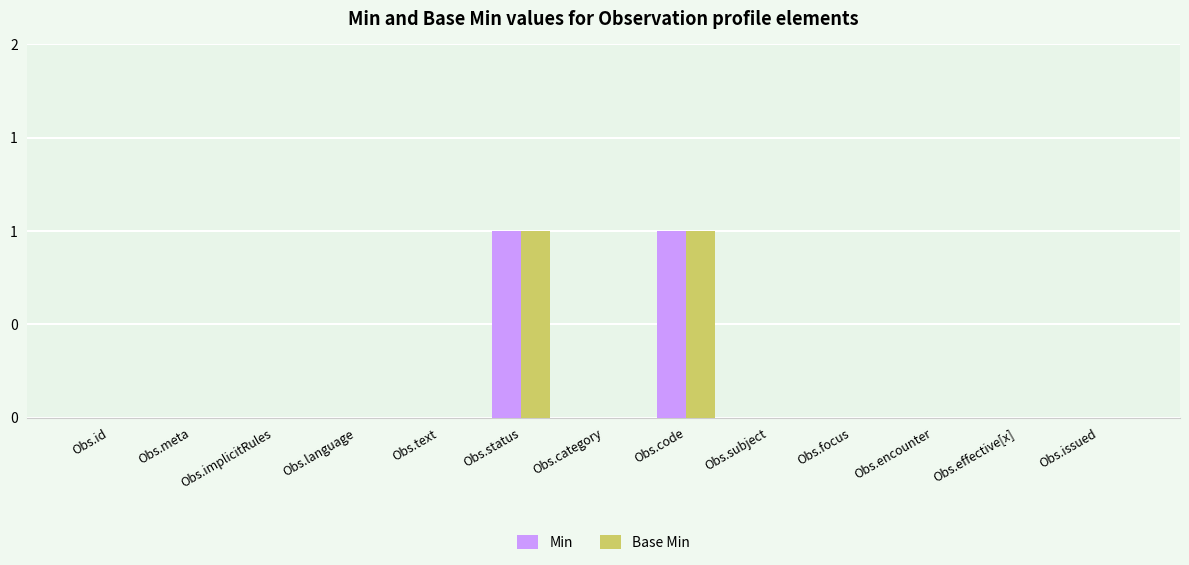

Reading right to left, what are all the values shown in this chart?

Min: 0	0	0	0	0	1	0	1	0	0	0	0	0
Base Min: 0	0	0	0	0	1	0	1	0	0	0	0	0